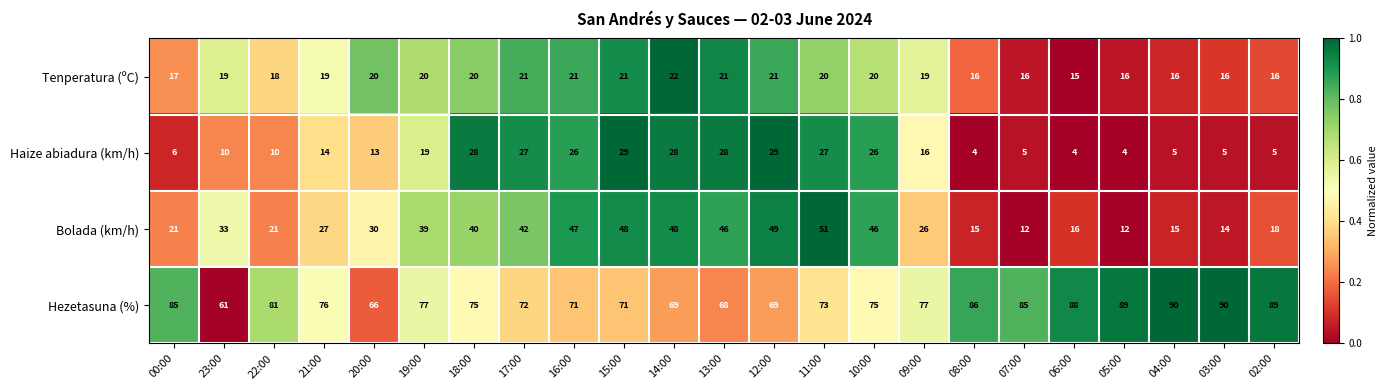

Which series changed the most between 16:00 and 13:00?

Hezetasuna (%)